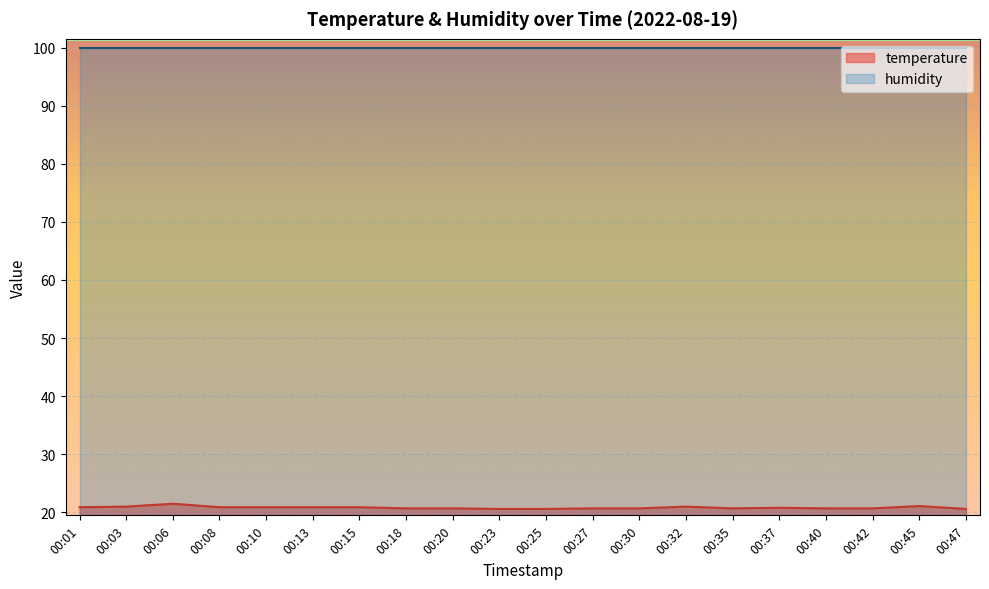

How many lines are shown in the chart?

2